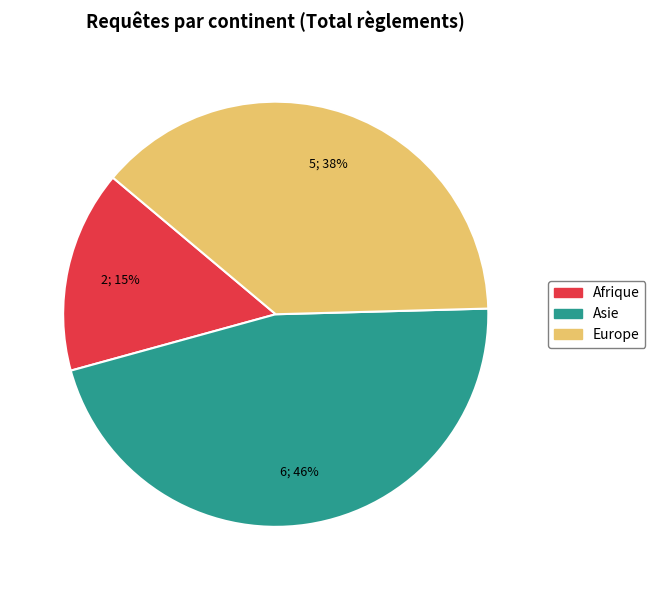

Count the number of slices in the pie.

3